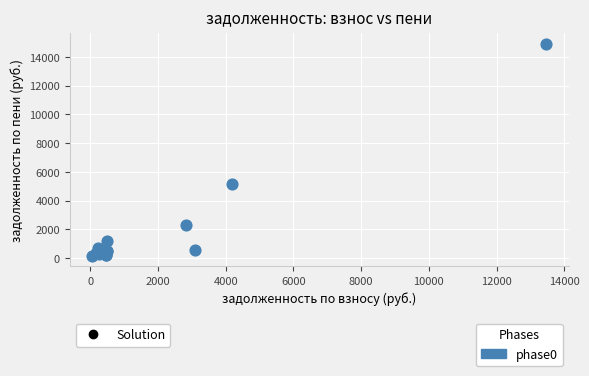

What Y value in the scatter plot is closest to 7529?

5144.0